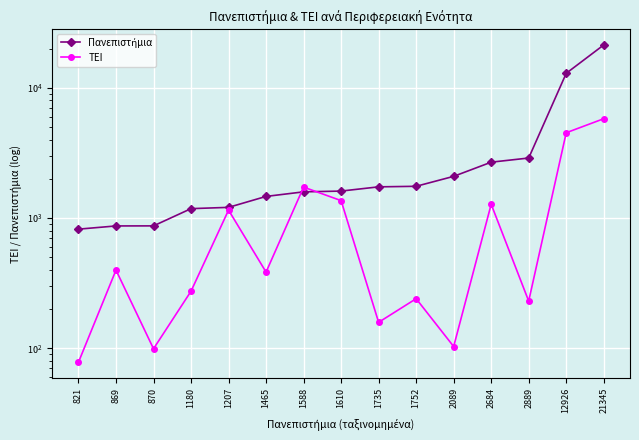

What is the sum of all ΤΕΙ values?

17783